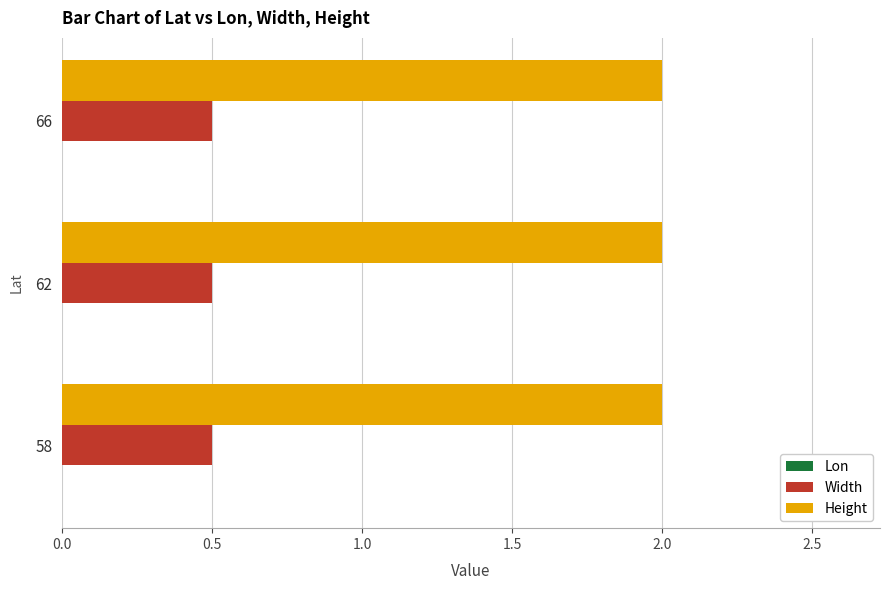

Which category has the highest value across all series?

58